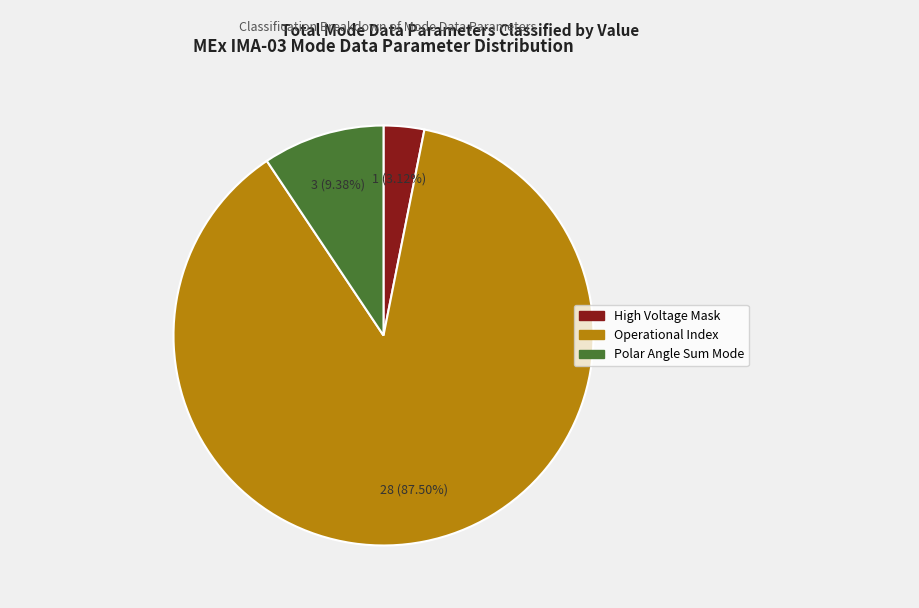

What is the majority slice?

Operational Index